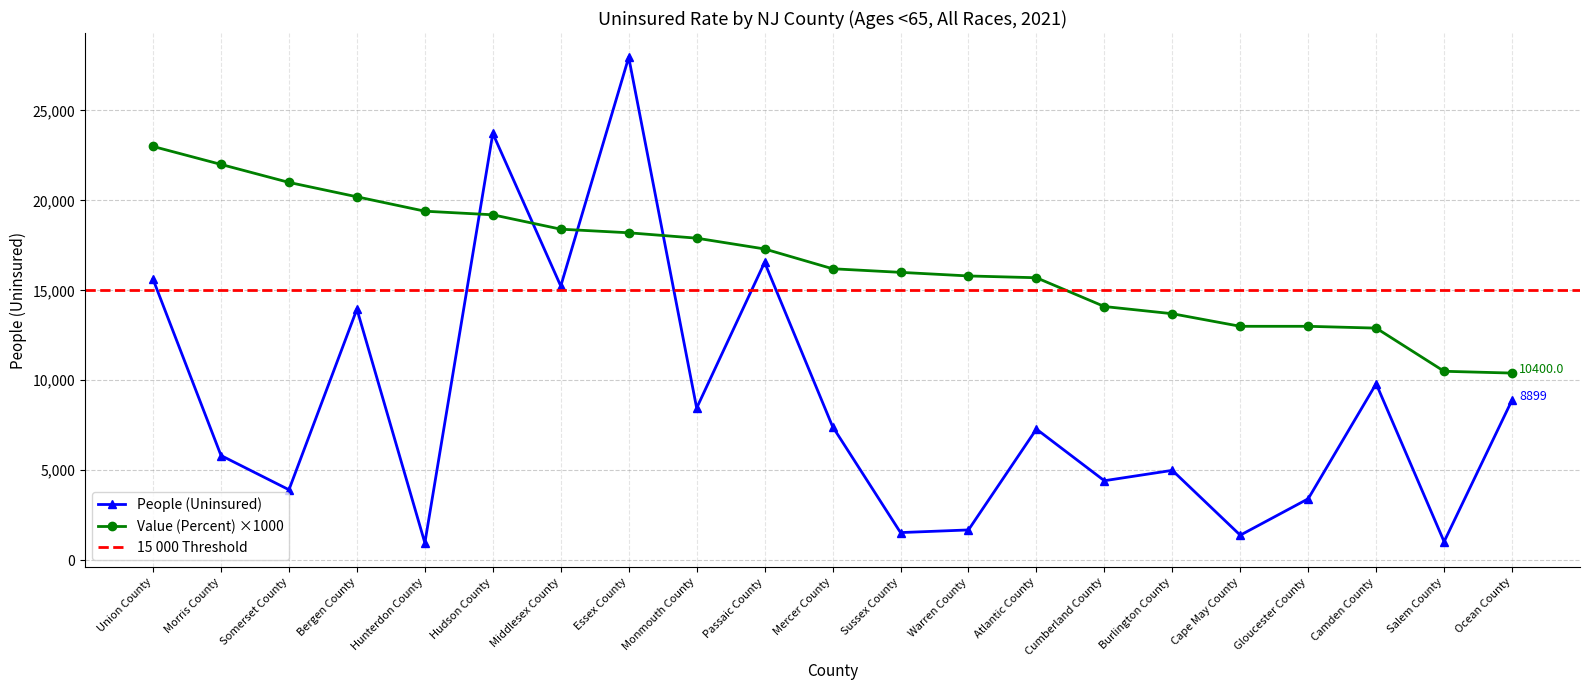

Which category has the highest value in the People (Uninsured) series?

Essex County